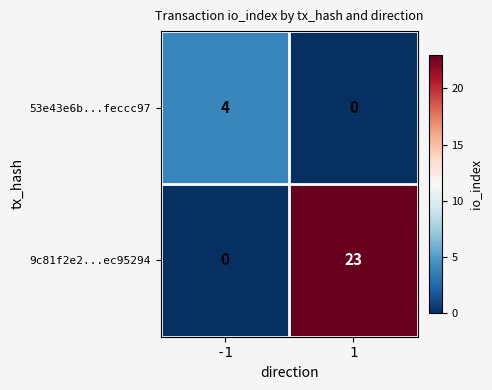

What is the spread (max minus min) of values at -1?

4